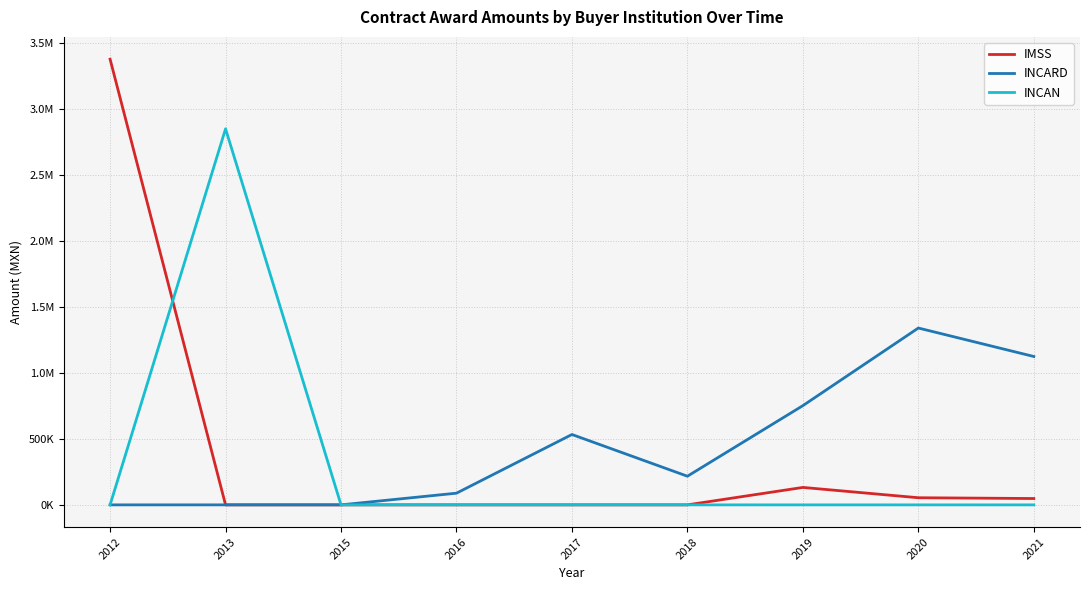

Which series changed the most between 2012 and 2016?

IMSS